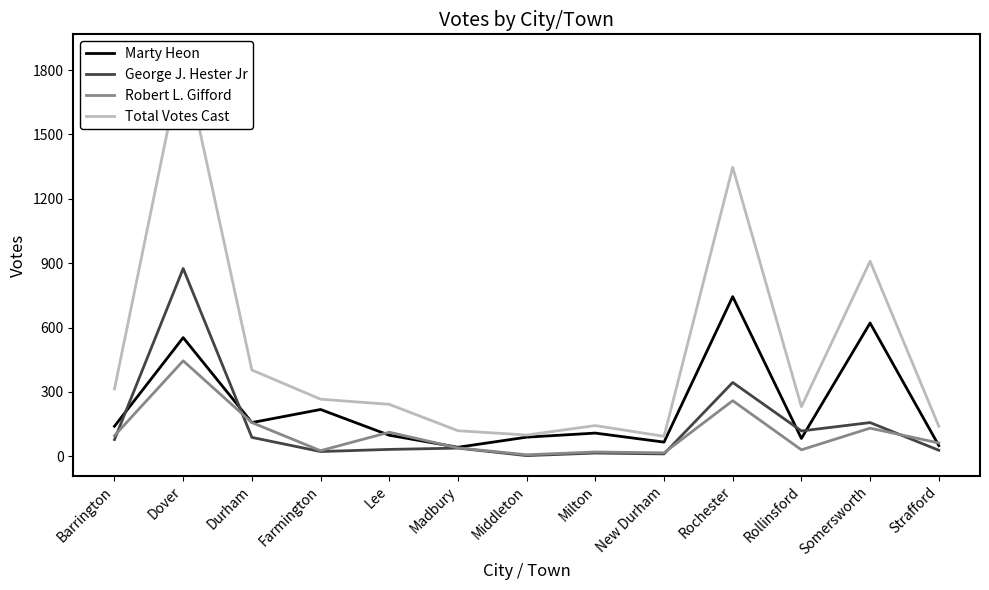

What is the average value of the George J. Hester Jr series?

139